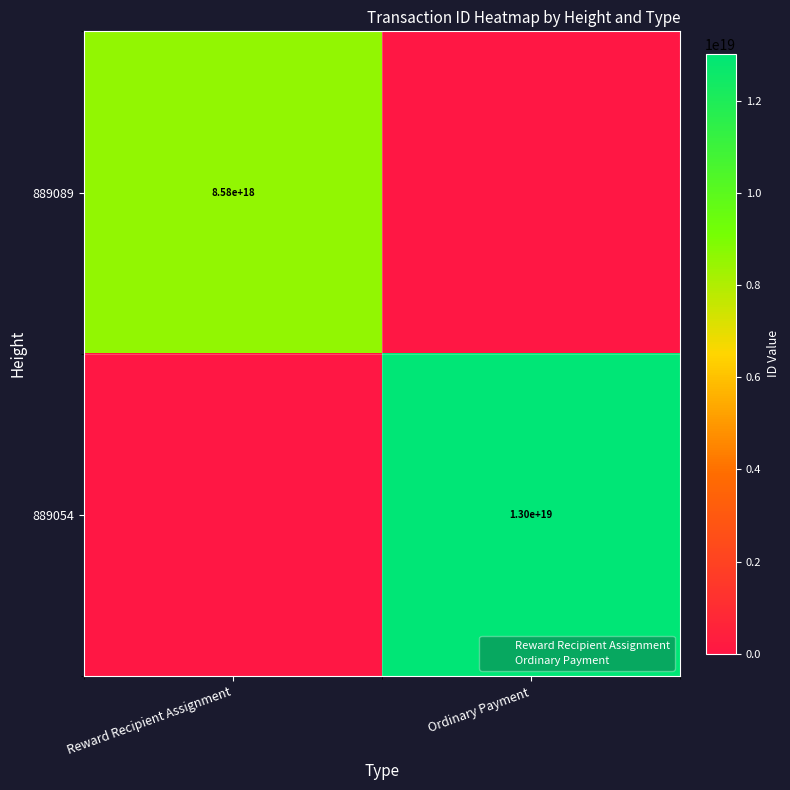

How many categories are shown in the chart?

2